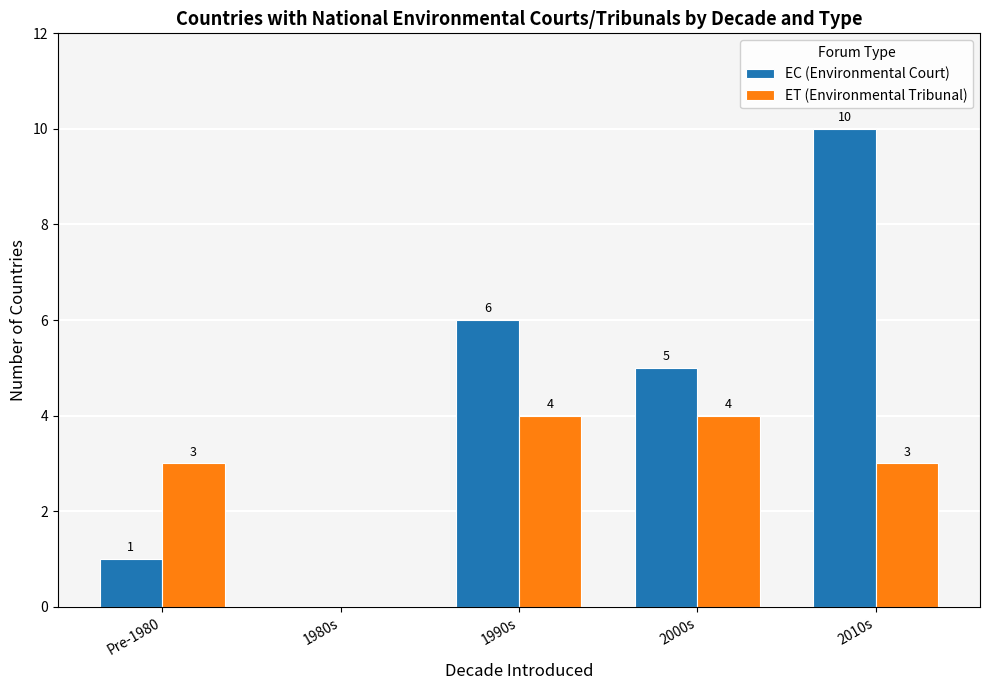

How many groups of bars are there?

5